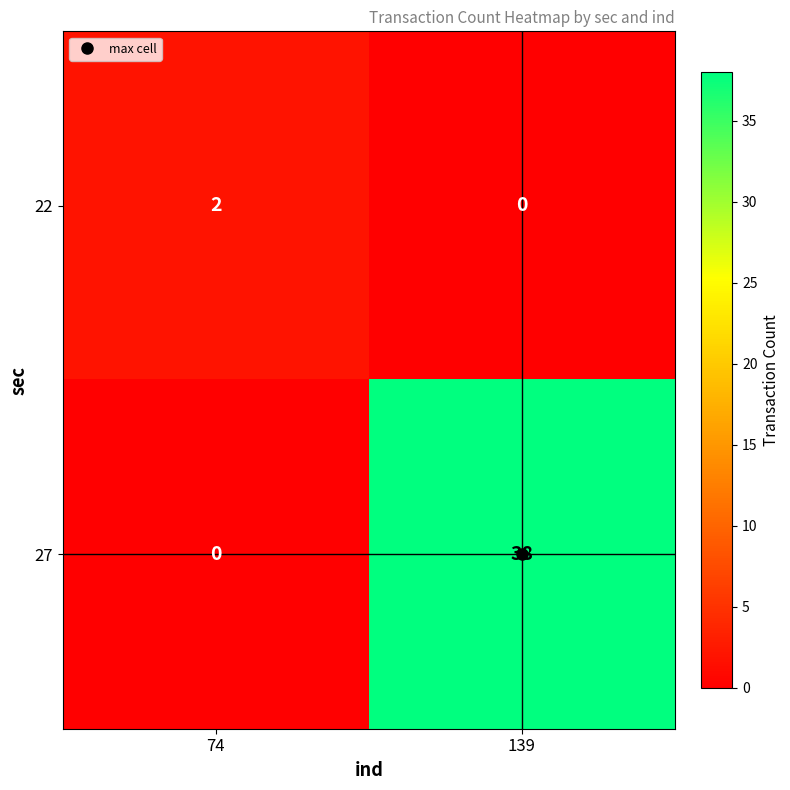

What is the total value across all series at 139?

38